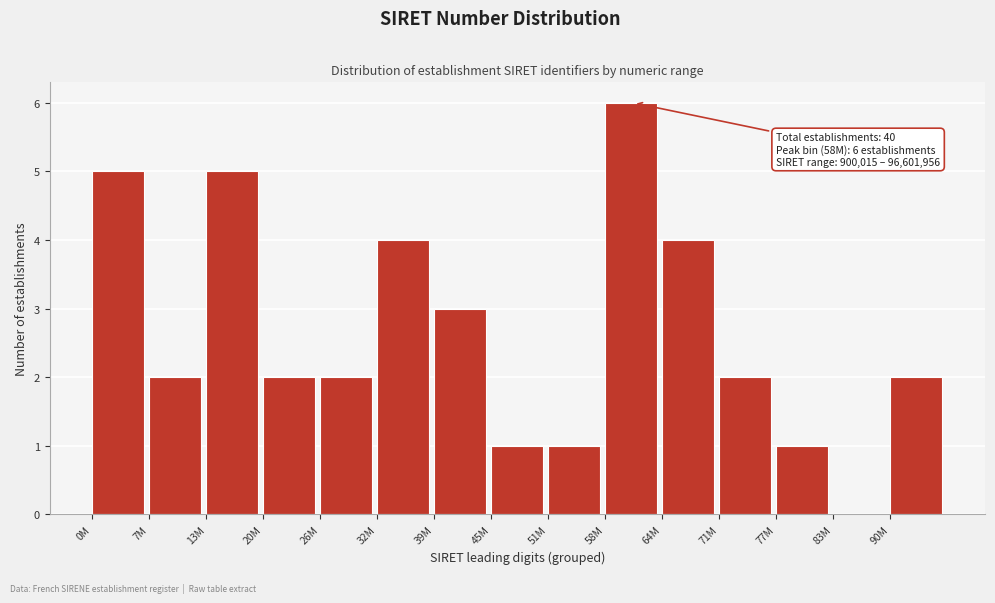

Reading left to right, what are all the values shown in this chart?

0M=5	7M=2	13M=5	20M=2	26M=2	32M=4	39M=3	45M=1	51M=1	58M=6	64M=4	71M=2	77M=1	83M=0	90M=2